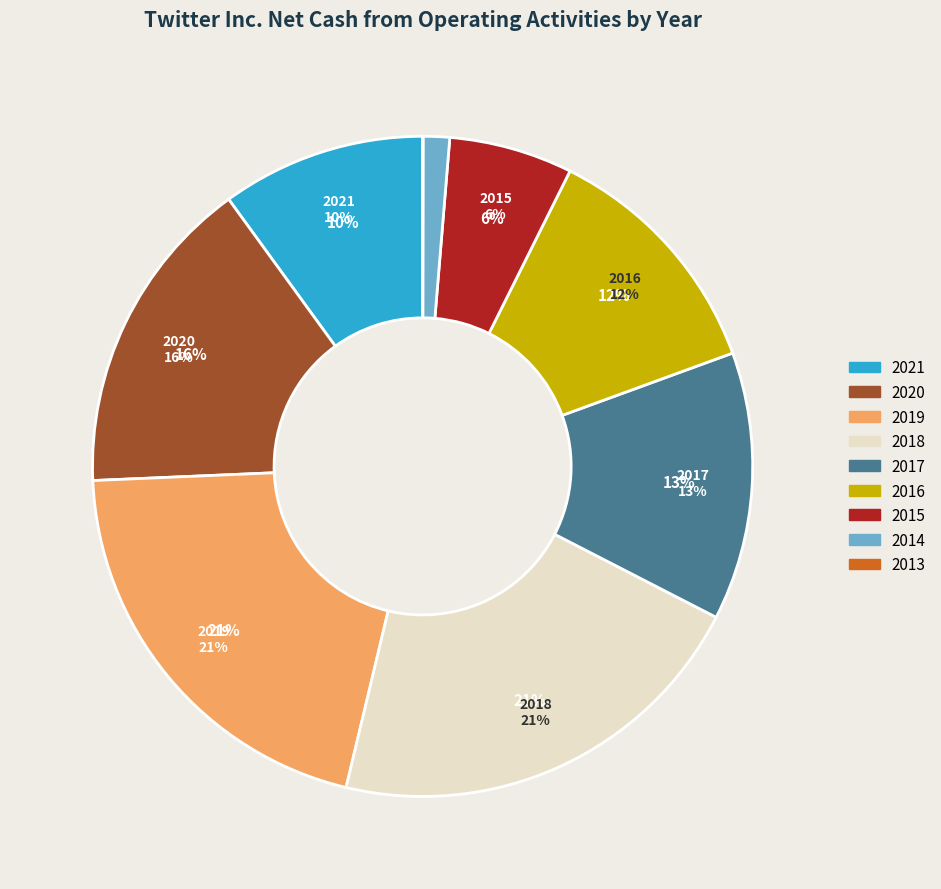

Rank the categories by value from lowest to highest.

2013, 2014, 2015, 2021, 2016, 2017, 2020, 2019, 2018